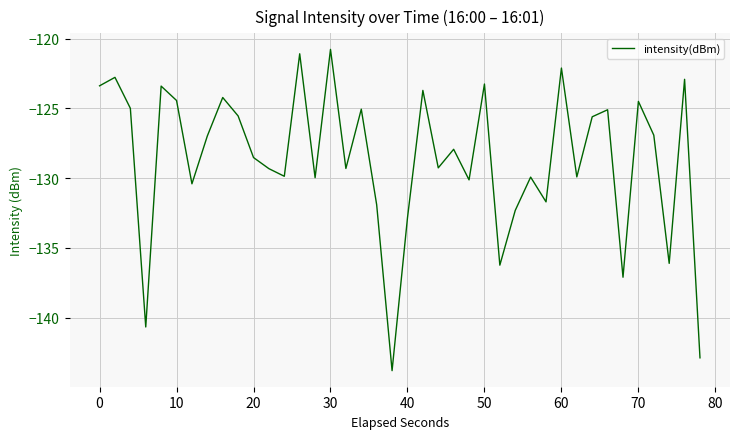

What is the minimum value shown in the chart?

-143.8